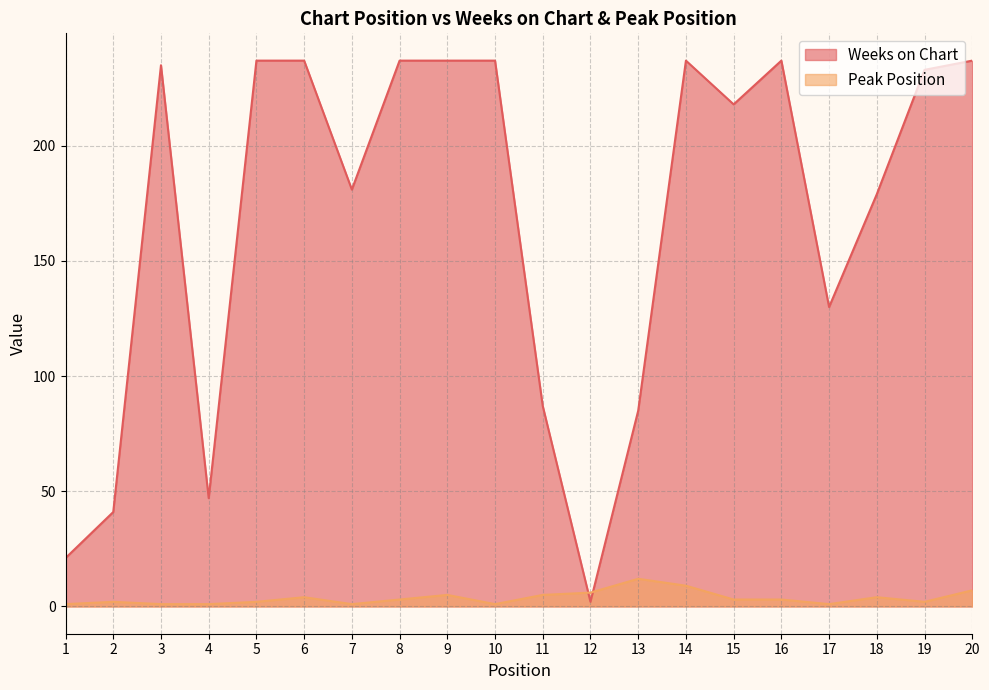

Is it true that Peak Position equals 1 at 3?

True